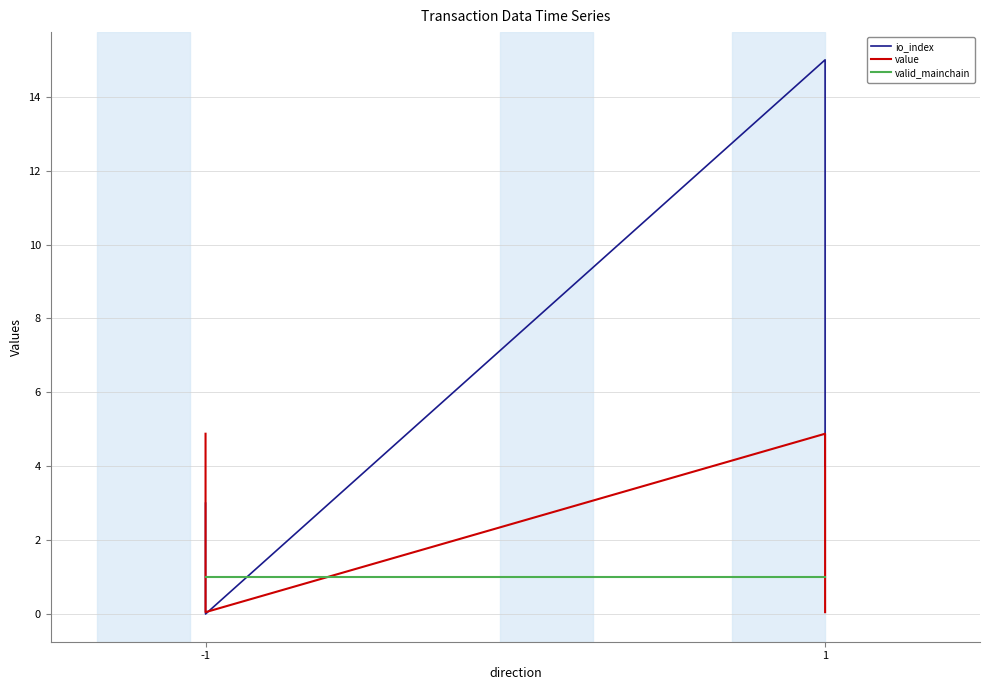

Does the chart display data point markers on the line(s)?

No